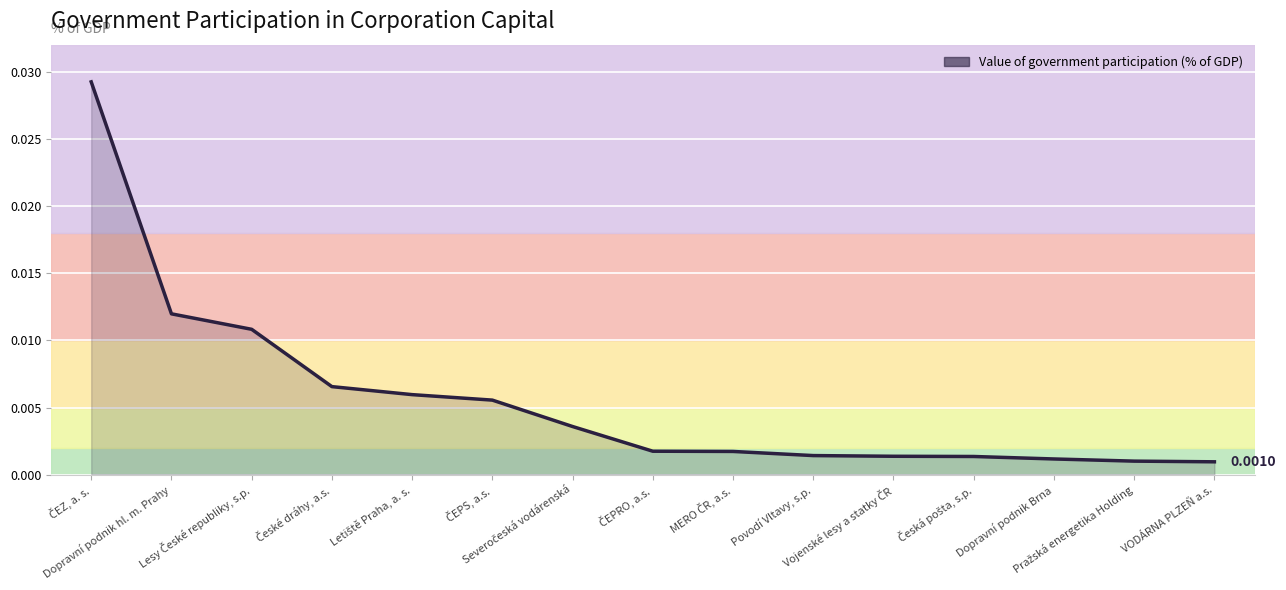

How many lines are shown in the chart?

1